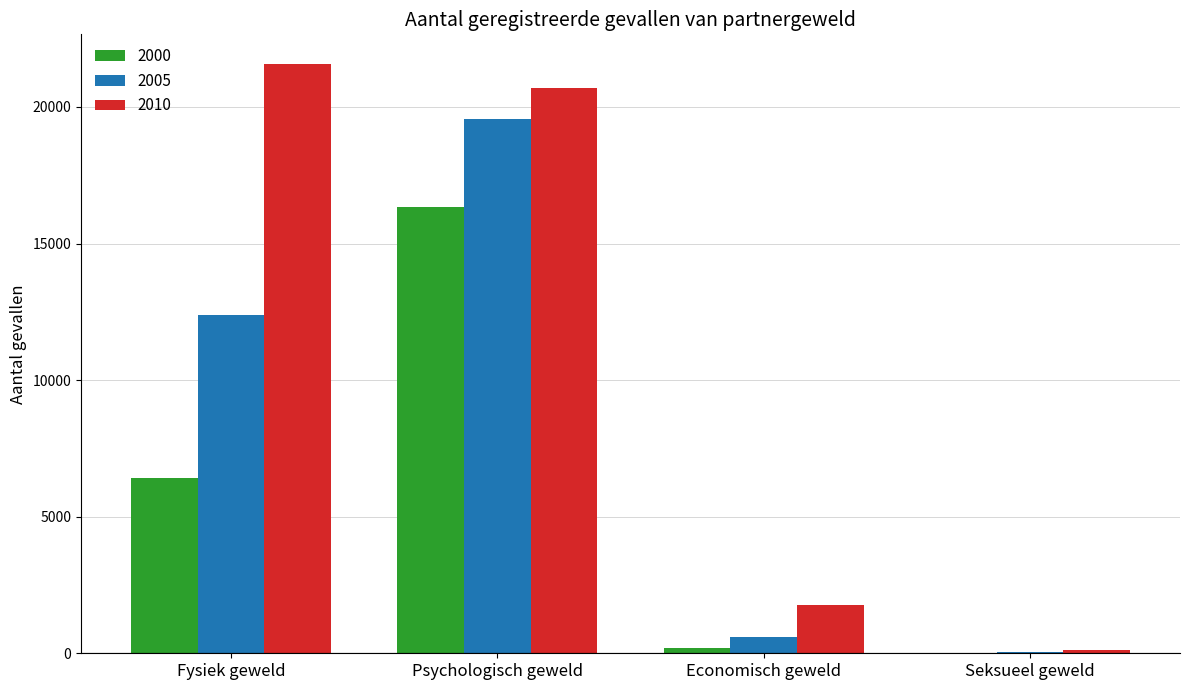

At which category is the sum across all series the highest?

Psychologisch geweld